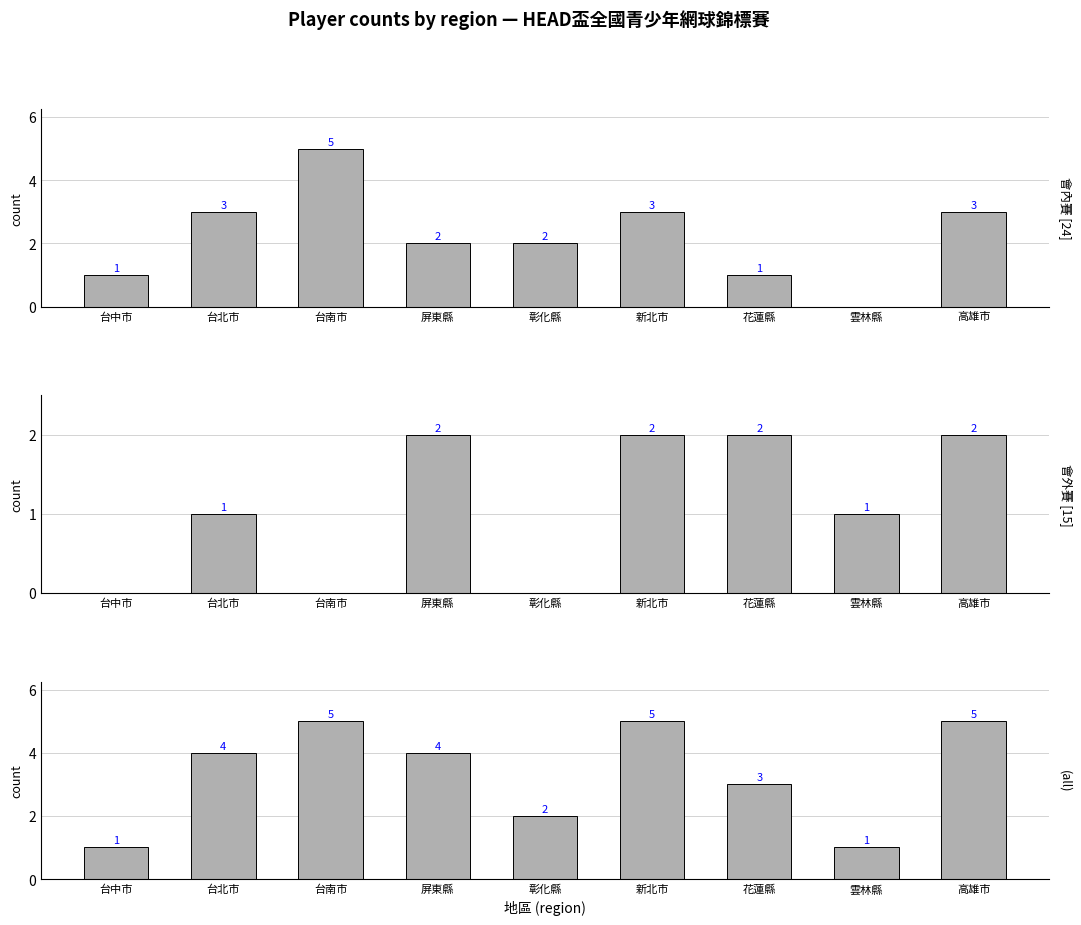

What value does the (all) series have at 雲林縣?

1